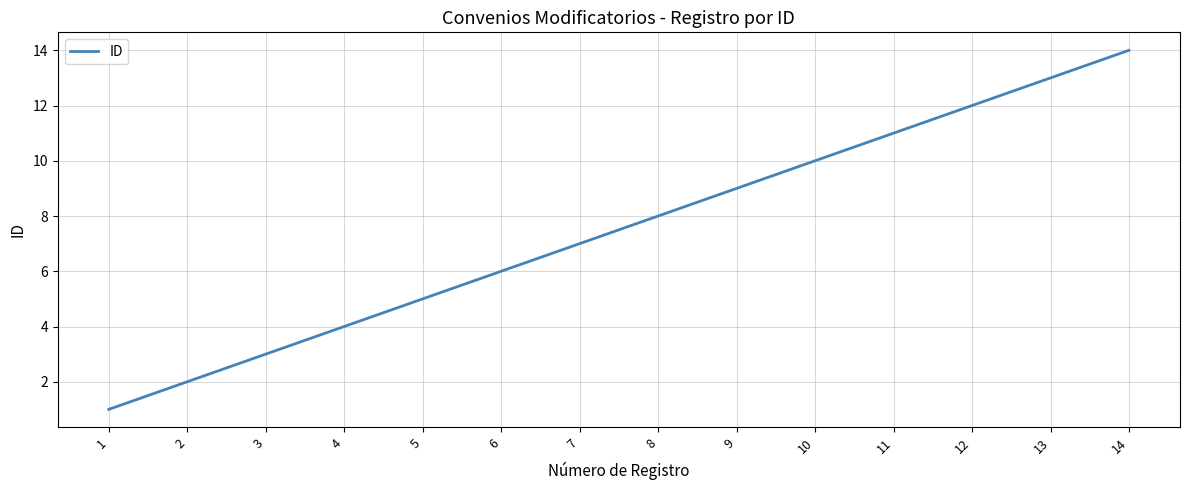

Does the chart display data point markers on the line(s)?

No